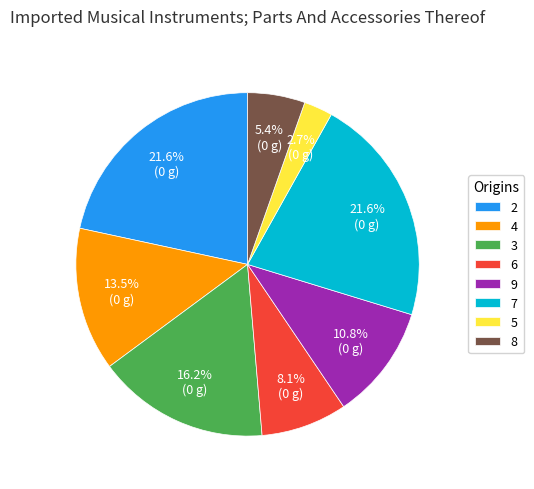

Does 9 account for over 50% of the chart?

No